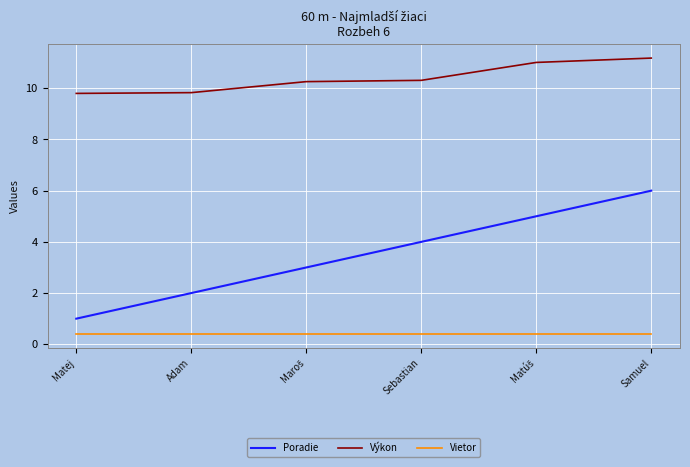

True or false: Výkon has a value of 3.8 at Adam.

False